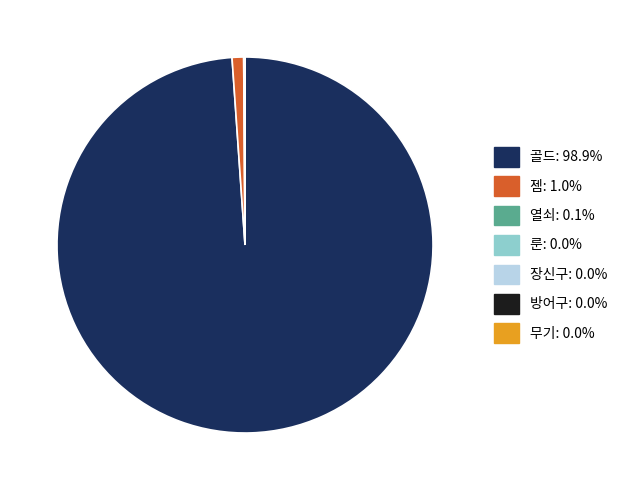

Which category has the biggest portion of the pie?

골드